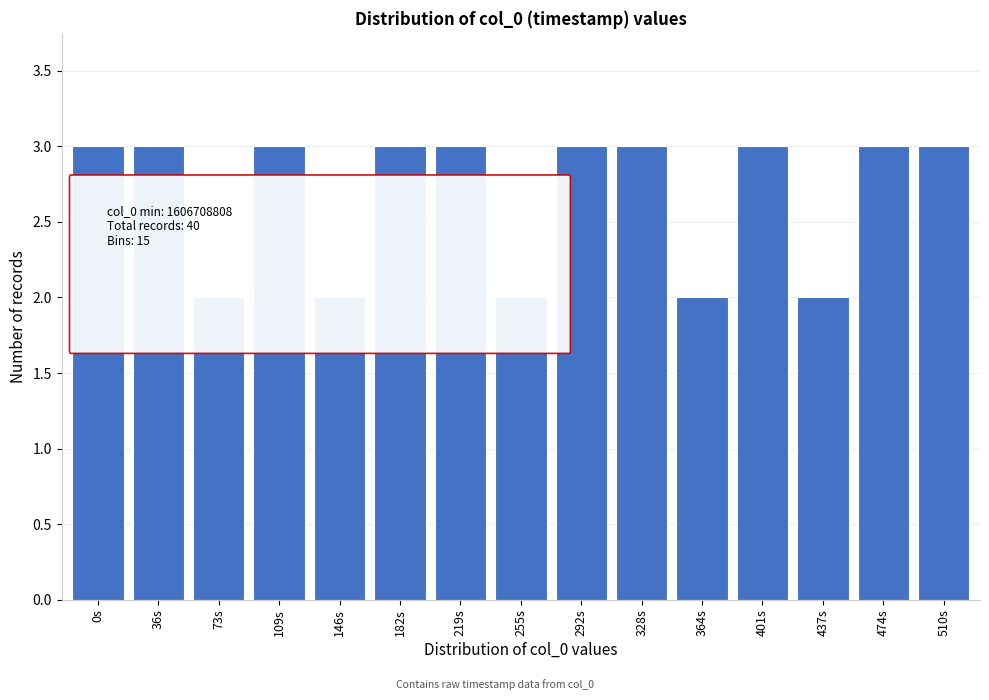

Reading left to right, list all the values displayed in this chart.

3	3	2	3	2	3	3	2	3	3	2	3	2	3	3